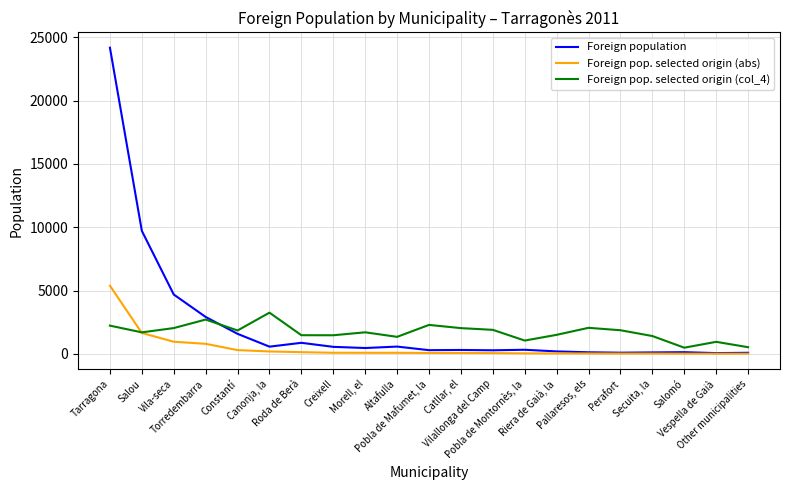

Does the chart have visible grid lines?

Yes